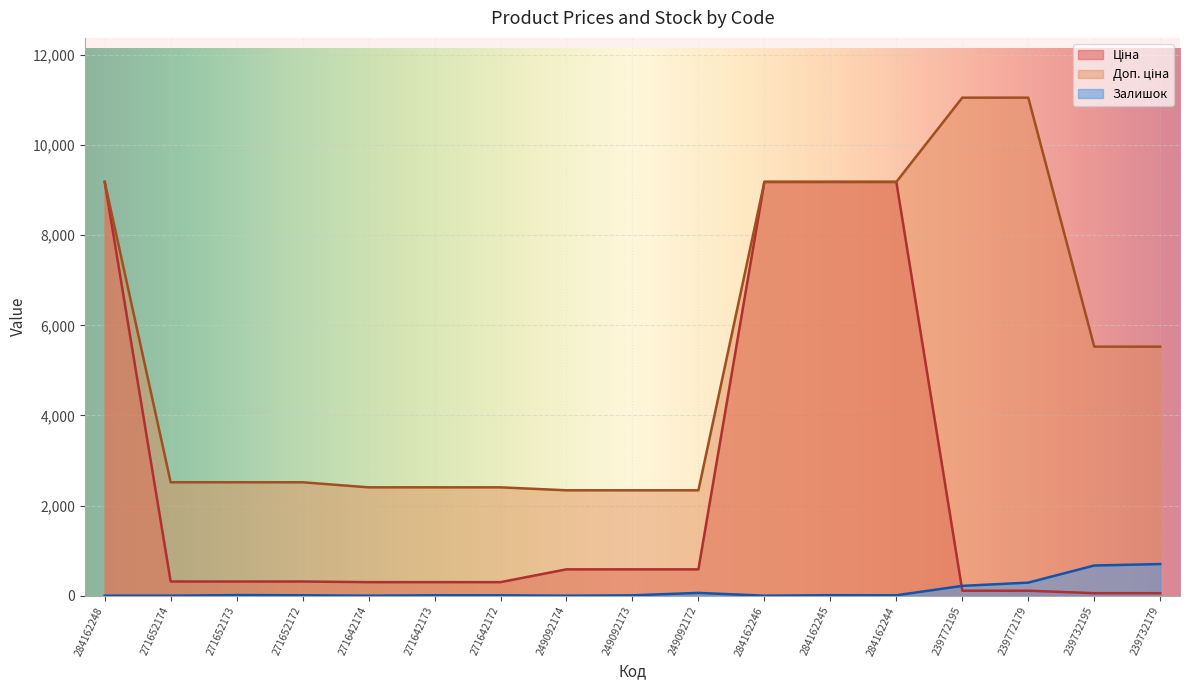

At how many categories does at least one series exceed 3053?

8